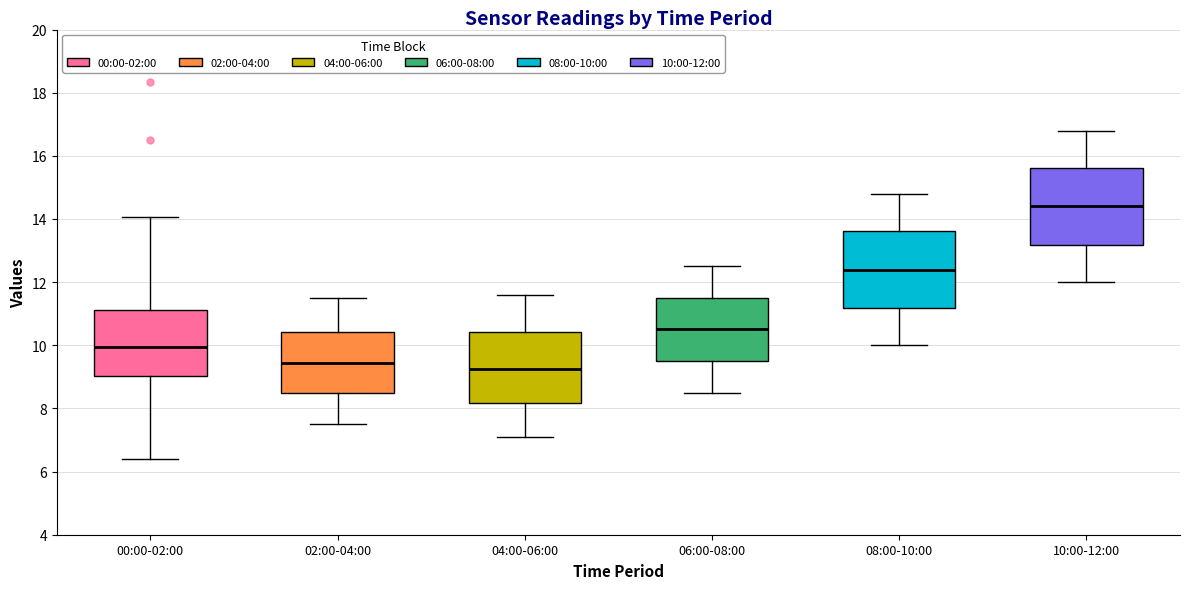

Reading left to right, read every box against the y-axis: the position of its median line, the range the box covers, and the ends of its whiskers. The values are not printed on the chart, so give them approximately, as read against the axis.

00:00-02:00: median 10.0, box 9.0 to 11.2, whiskers 6.4 to 14.0
02:00-04:00: median 9.4, box 8.6 to 10.4, whiskers 7.6 to 11.6
04:00-06:00: median 9.2, box 8.2 to 10.4, whiskers 7.2 to 11.6
06:00-08:00: median 10.6, box 9.6 to 11.6, whiskers 8.6 to 12.6
08:00-10:00: median 12.4, box 11.2 to 13.6, whiskers 10.0 to 14.8
10:00-12:00: median 14.4, box 13.2 to 15.6, whiskers 12.0 to 16.8